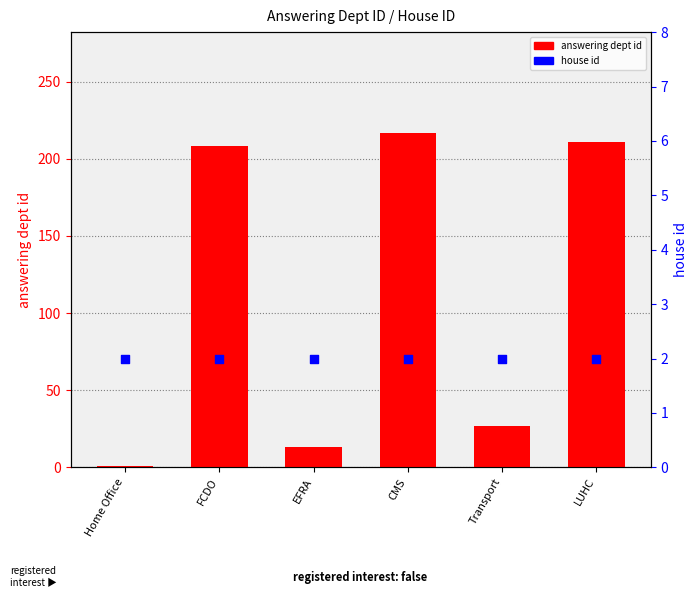

At how many categories does at least one series exceed 160?

3